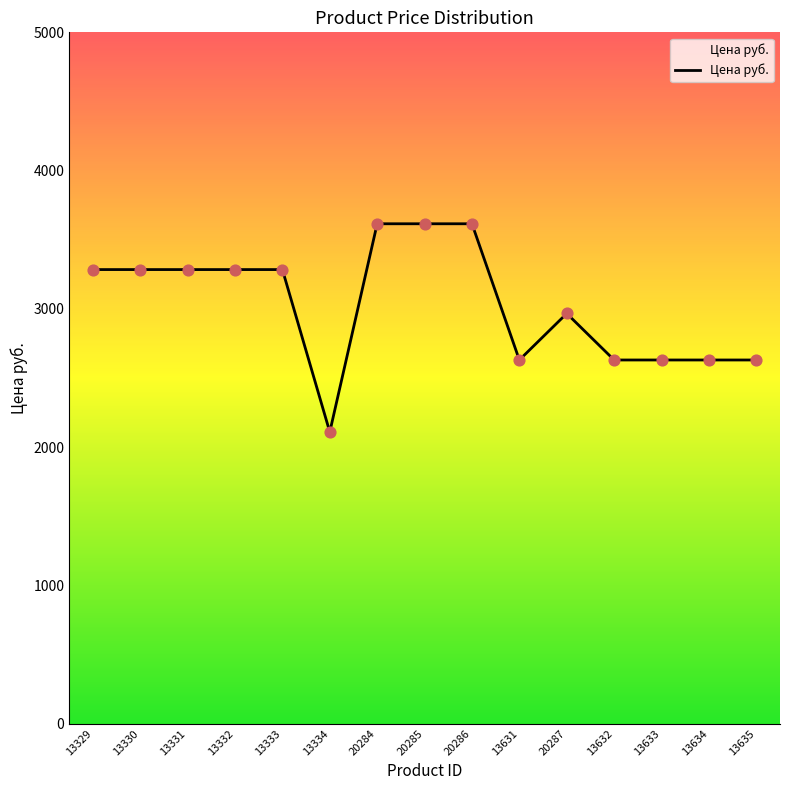

What is the change in value from 13631 to 20287?

+336.4